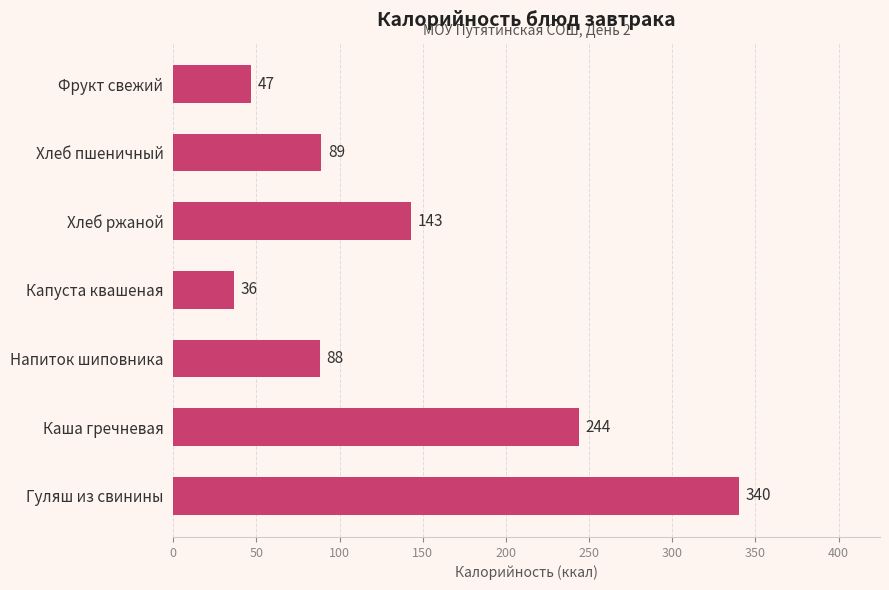

What is the difference between the values at Фрукт свежий and Хлеб пшеничный?

42.0